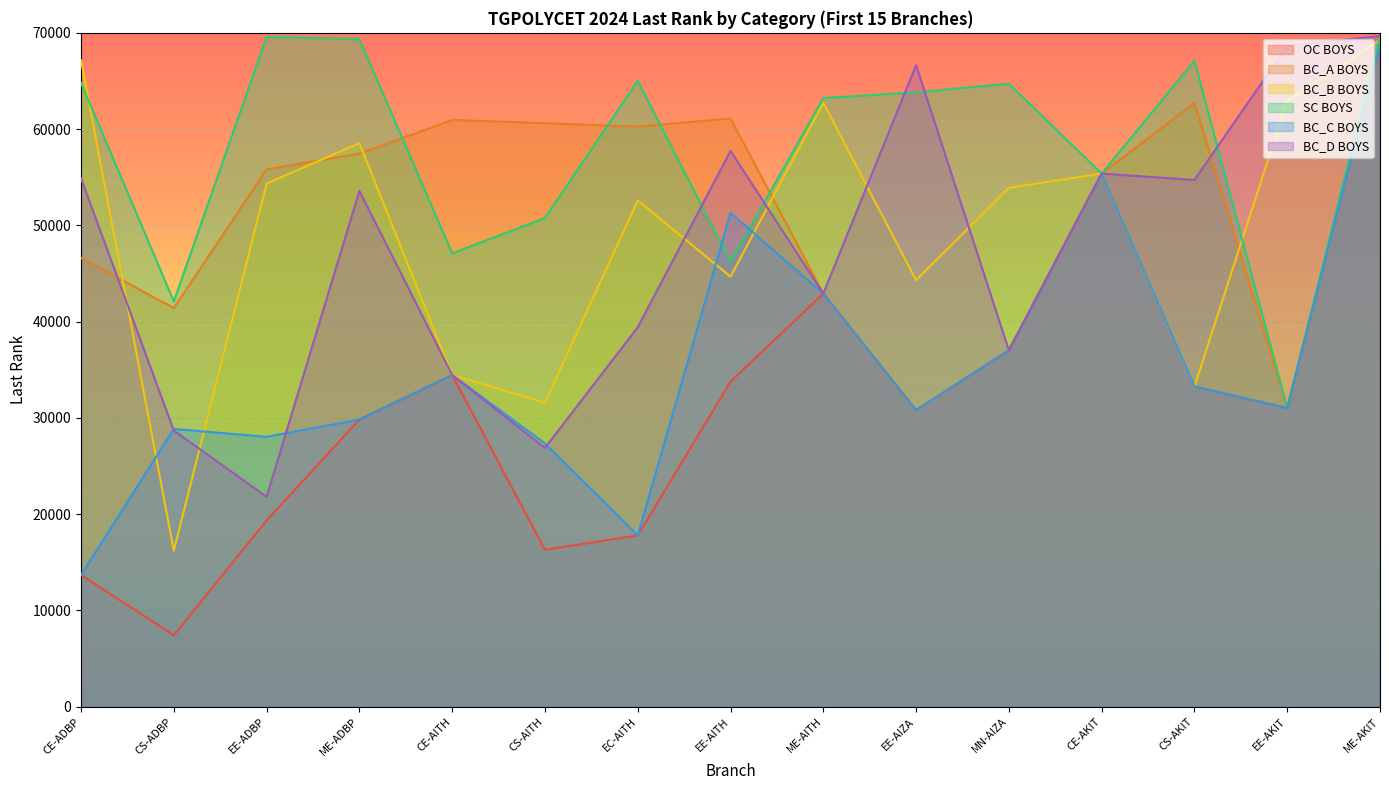

Which series changed the most between EC-AITH and ME-AKIT?

OC BOYS